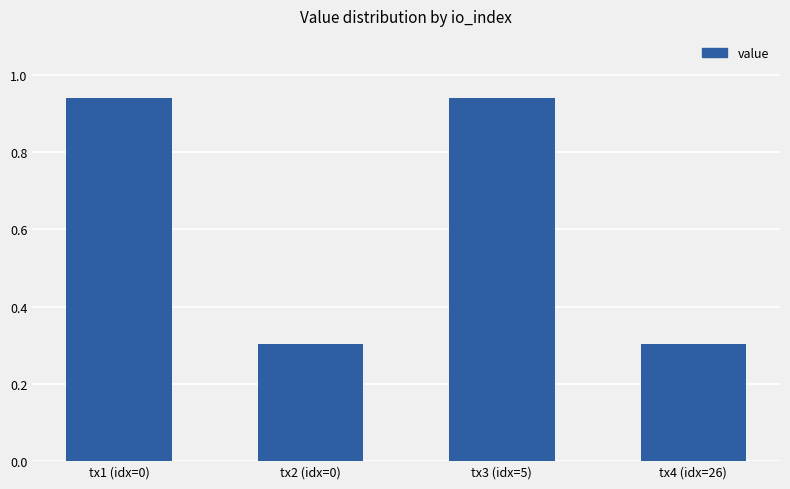

What is the smallest value displayed?

0.3